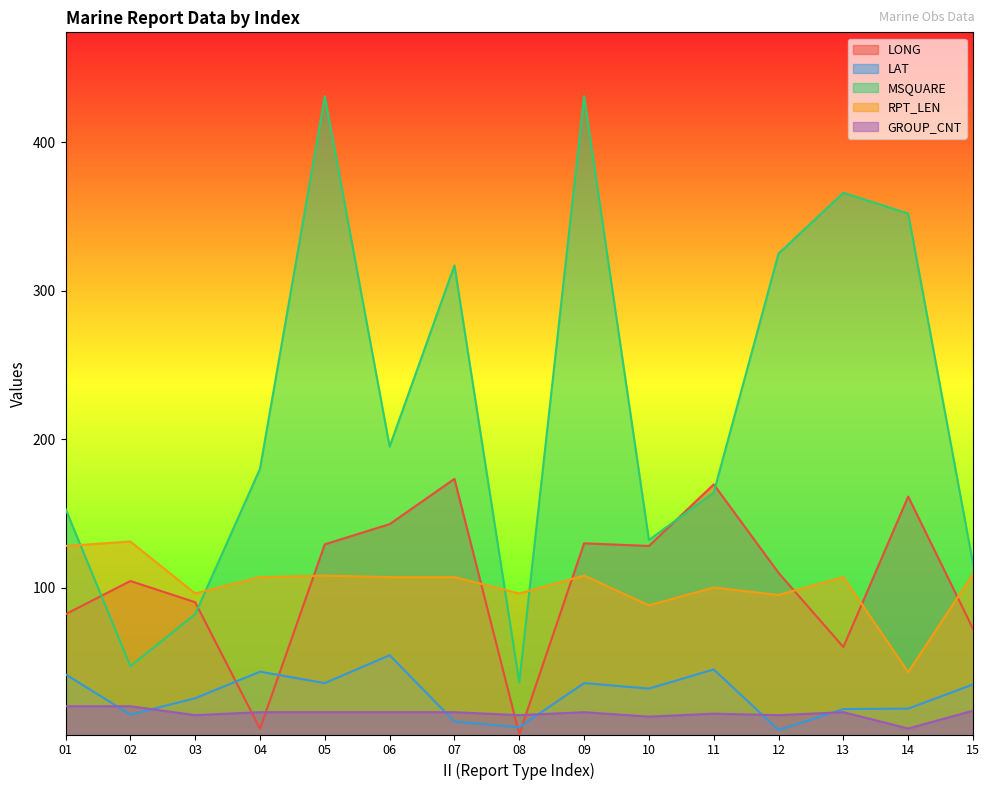

Where is LONG nearest to the value 87?

03